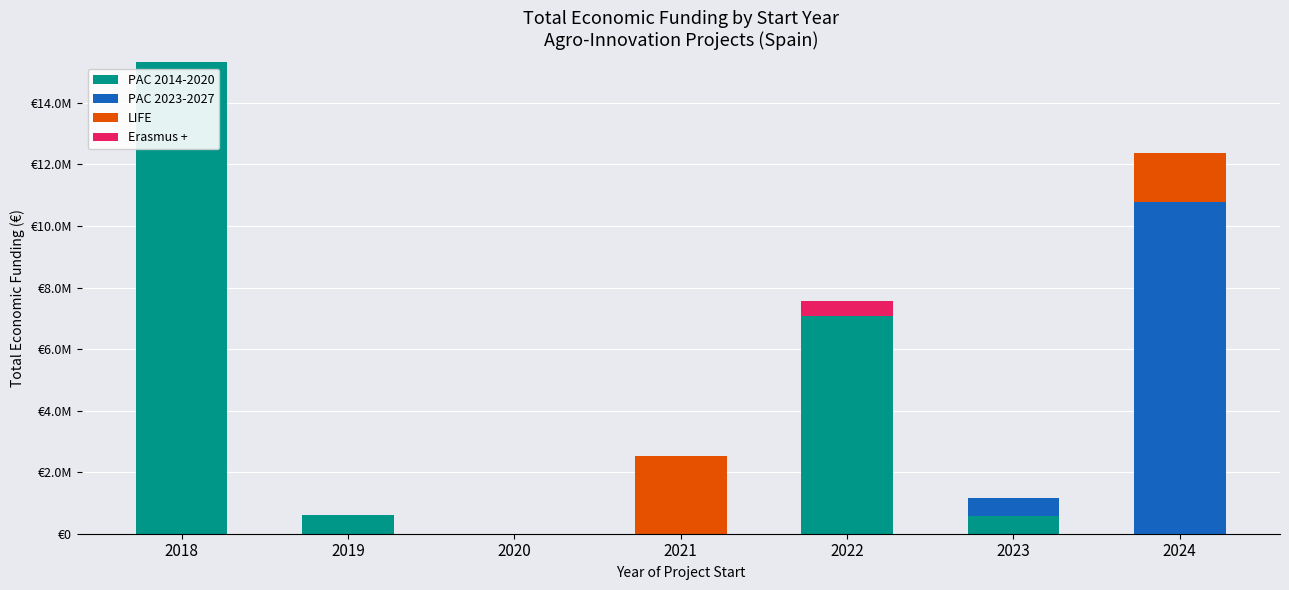

At which category is the sum across all series the highest?

2018